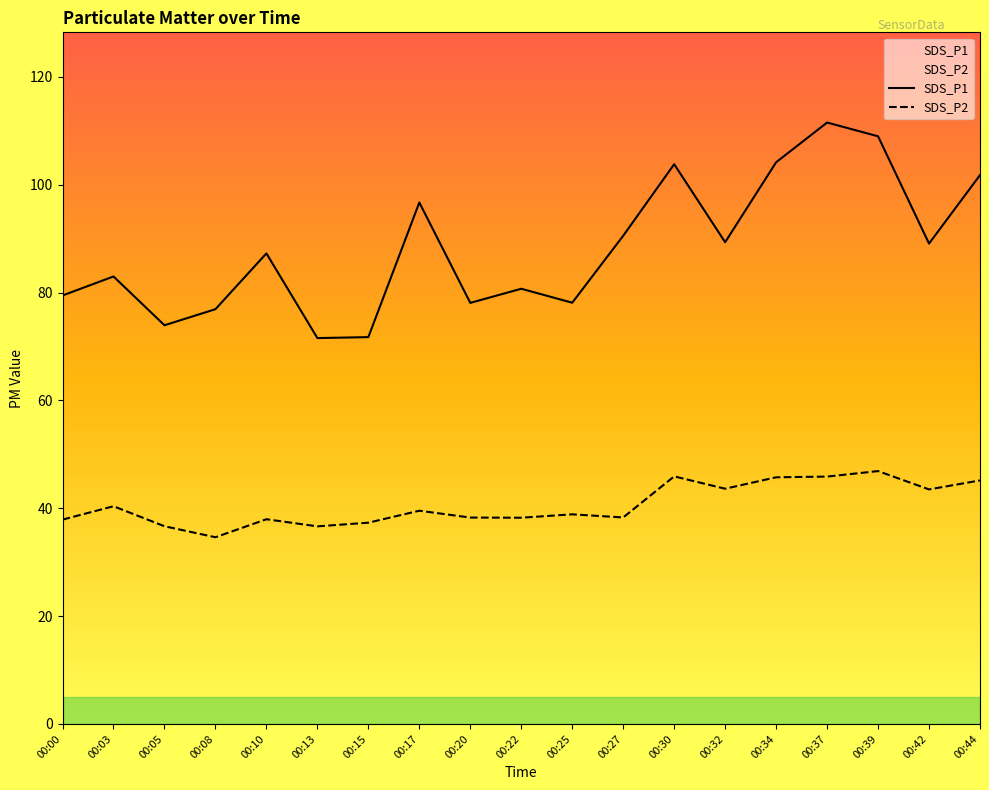

Reading left to right, transcribe all the data shown in this chart.

SDS_P1: 79.5	83.0	74.0	76.9	87.3	71.6	71.8	96.7	78.1	80.7	78.1	90.5	103.8	89.3	104.2	111.5	109.0	89.1	101.8
SDS_P2: 37.9	40.4	36.7	34.6	38.0	36.6	37.3	39.5	38.3	38.2	38.9	38.3	45.9	43.6	45.8	45.9	46.9	43.5	45.2